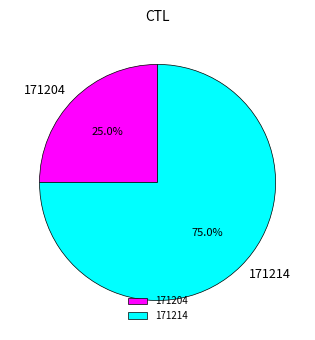

How many segments does this pie chart have?

2